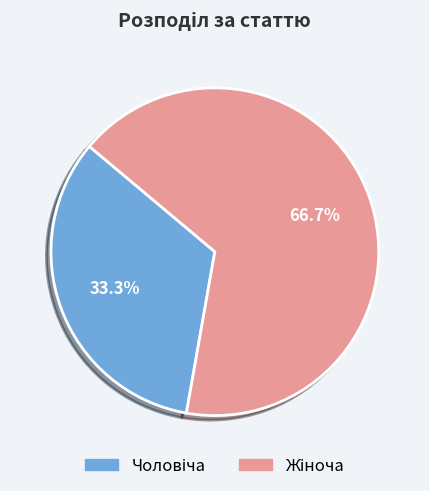

Does any single category account for the majority?

Yes